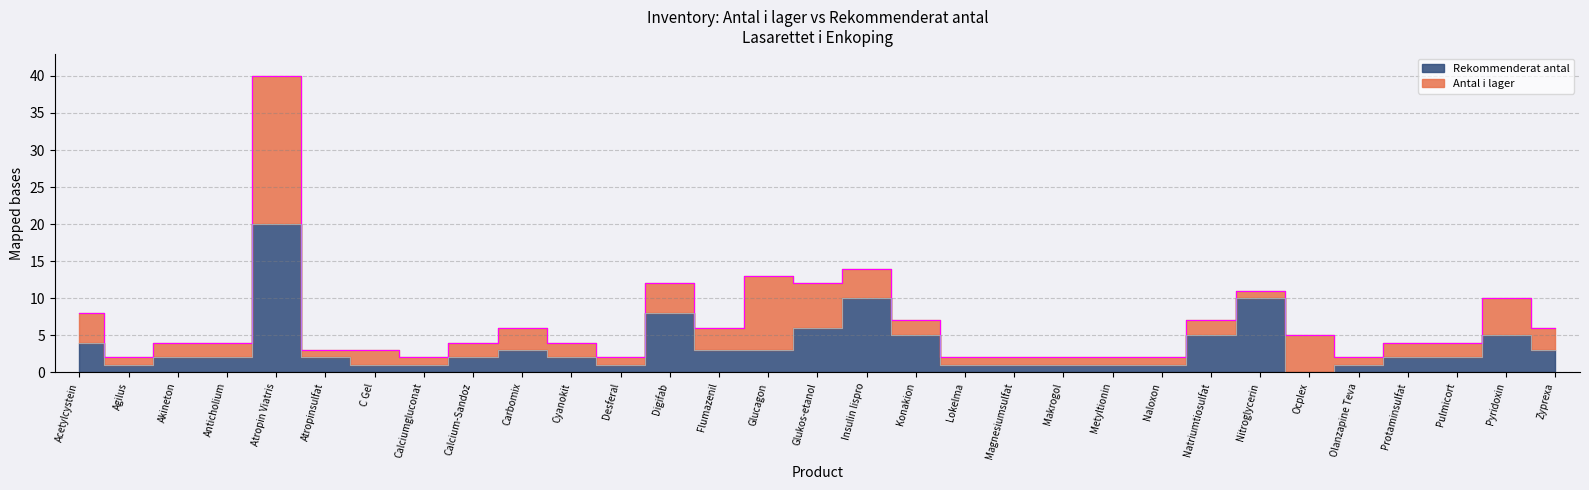

Is it true that the value at Akineton is 2?

True